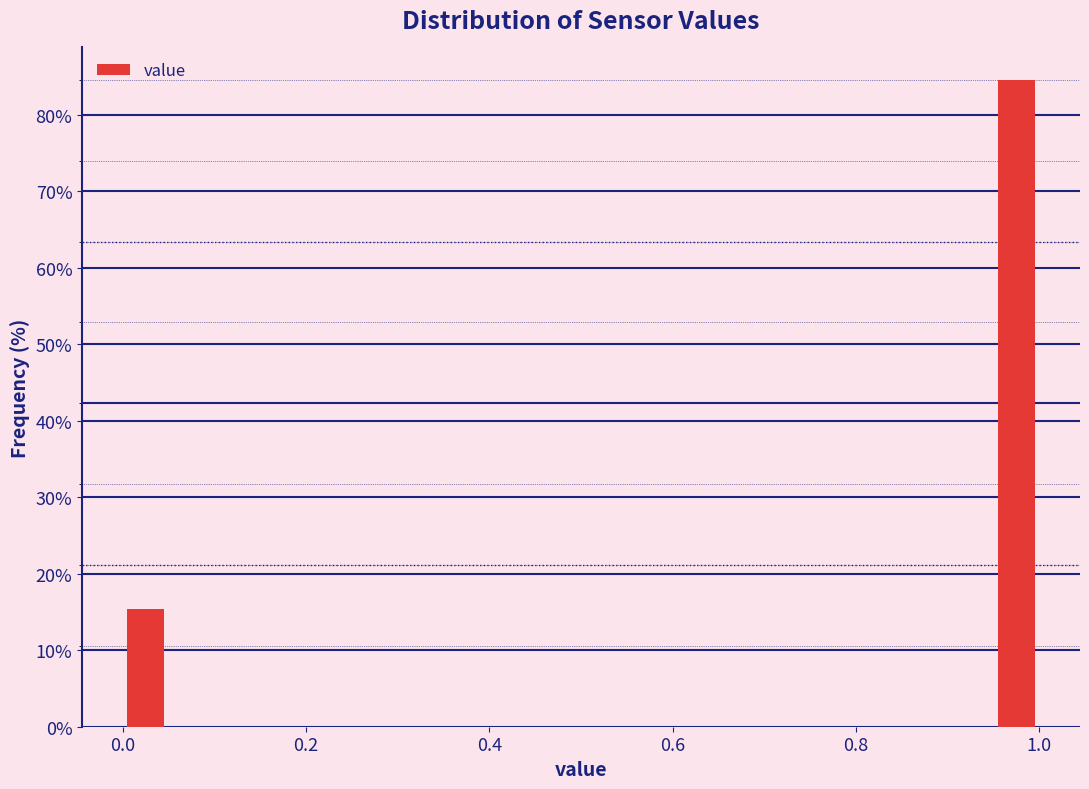

Around what value on the x-axis is the tallest bar? Give the approximate position of its centre, as read against the axis.

0.98